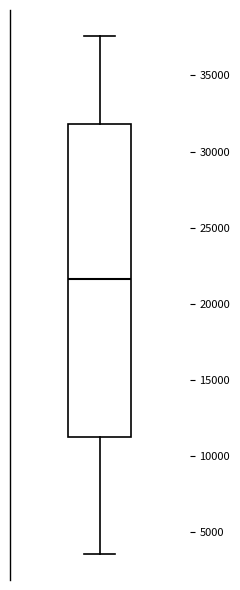

Where is the upper edge of the box on the y-axis? The values are not printed on the chart, so give them approximately, as read against the axis.

32000